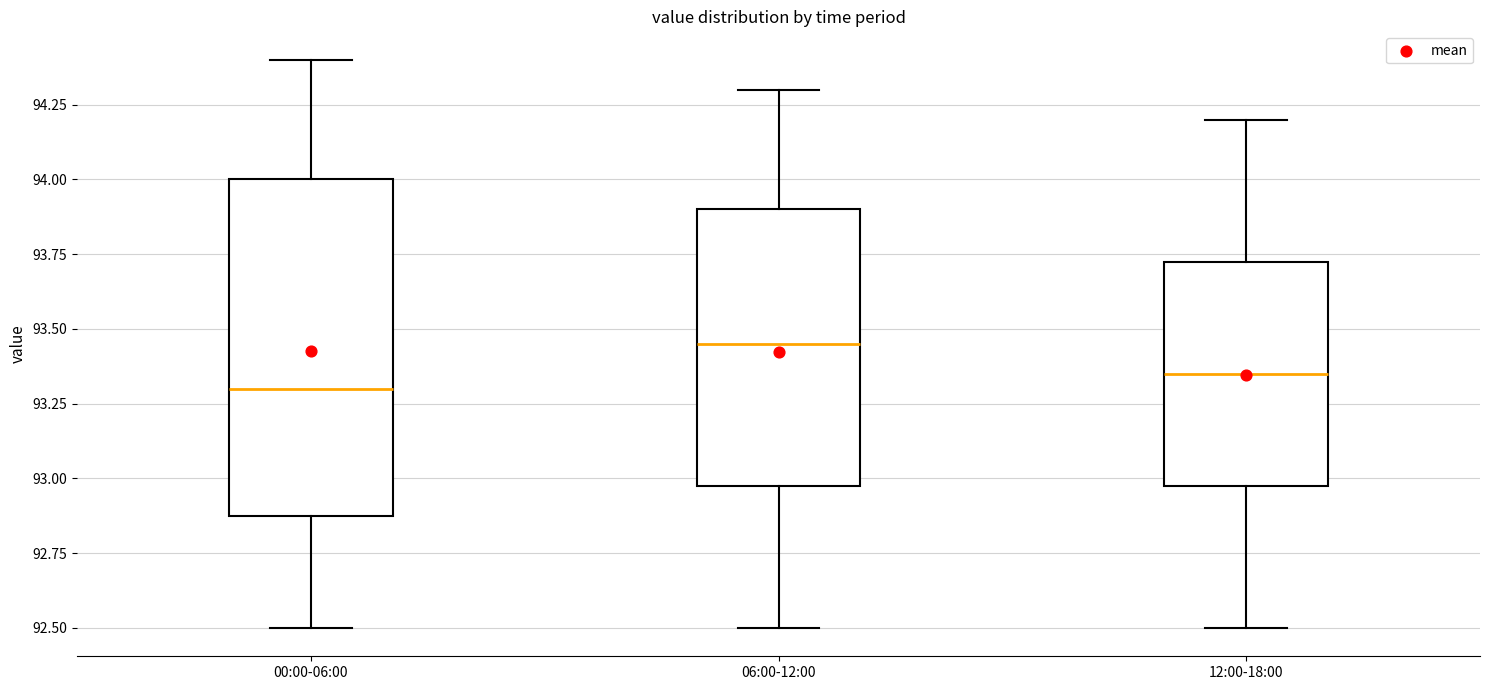

Reading left to right, transcribe this box plot: for each box, give where its median line is, the range the box spans, and where its two whiskers end, as read against the y-axis. The values are not printed on the chart, so give them approximately, as read against the axis.

00:00-06:00: median 93.30, box 92.90 to 94.00, whiskers 92.50 to 94.40
06:00-12:00: median 93.45, box 93.00 to 93.90, whiskers 92.50 to 94.30
12:00-18:00: median 93.35, box 93.00 to 93.75, whiskers 92.50 to 94.20